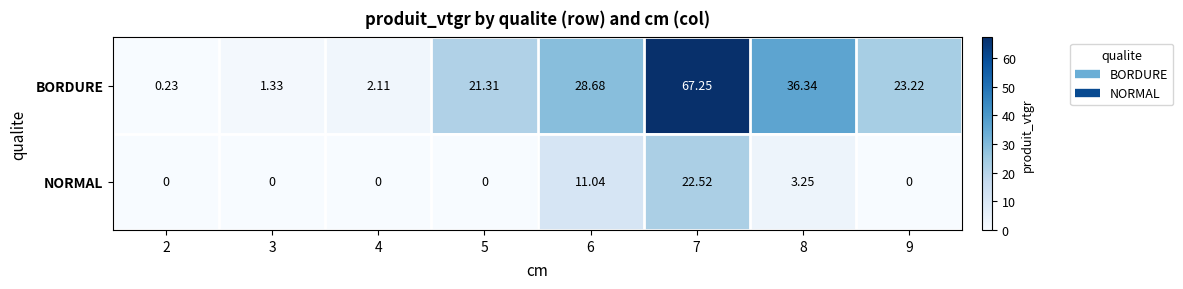

Is the value of NORMAL at 7 greater than the value of BORDURE at 8?

No